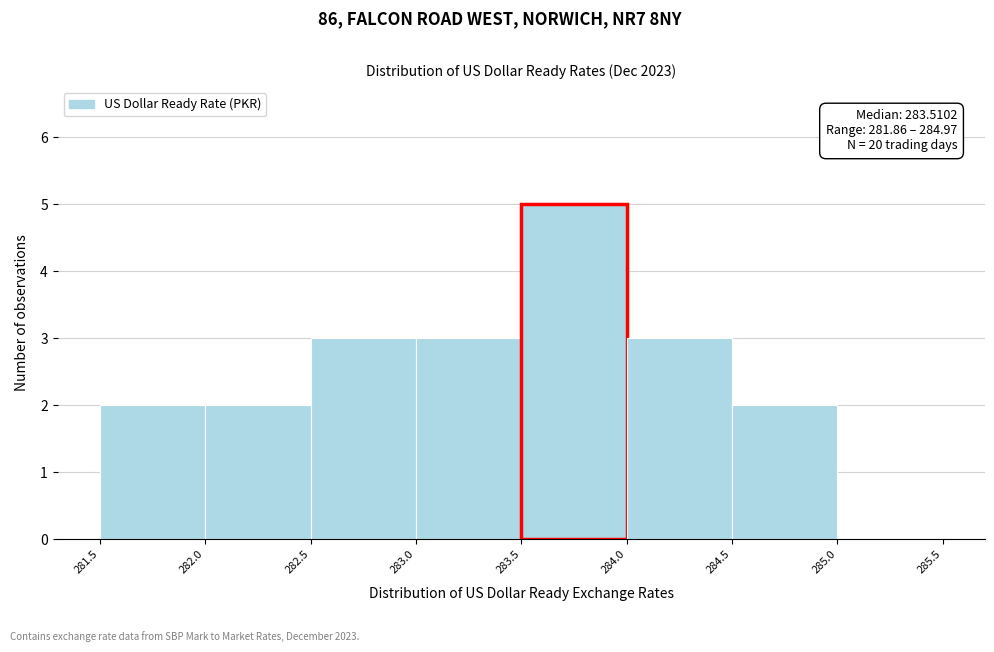

Which range on the x-axis has the tallest bar?

283.5 to 284.0